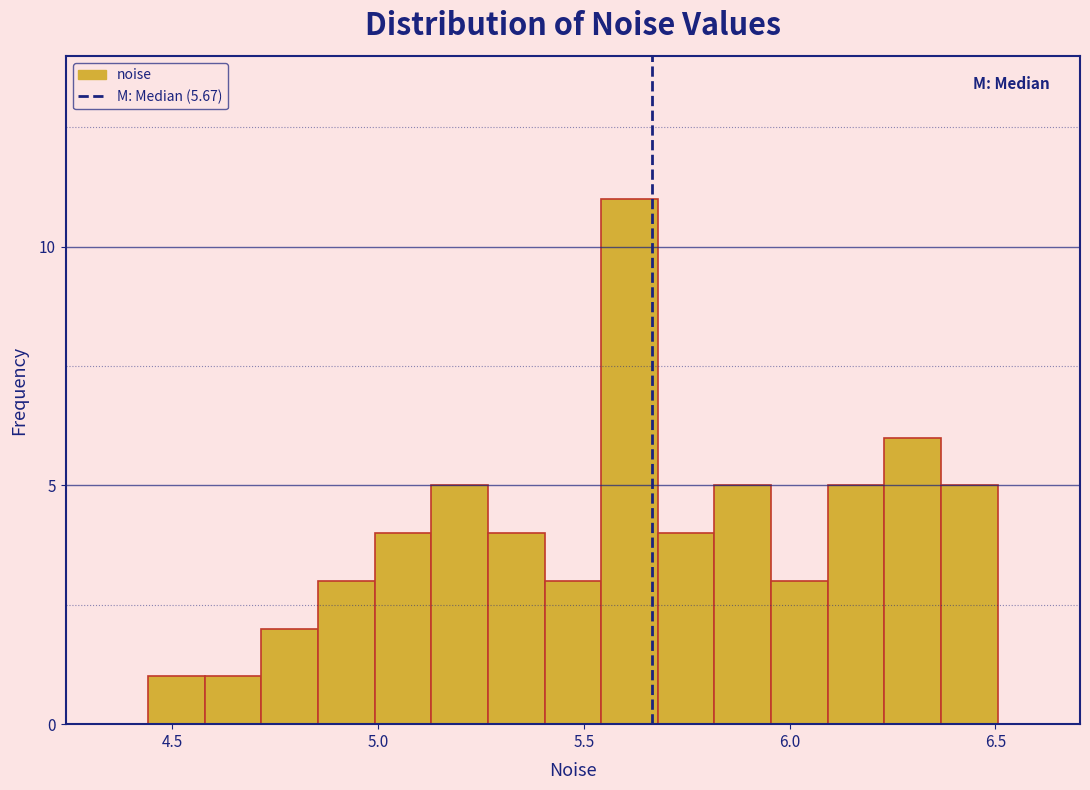

Read against the x-axis, roughly where is the centre of the tallest bar?

5.60